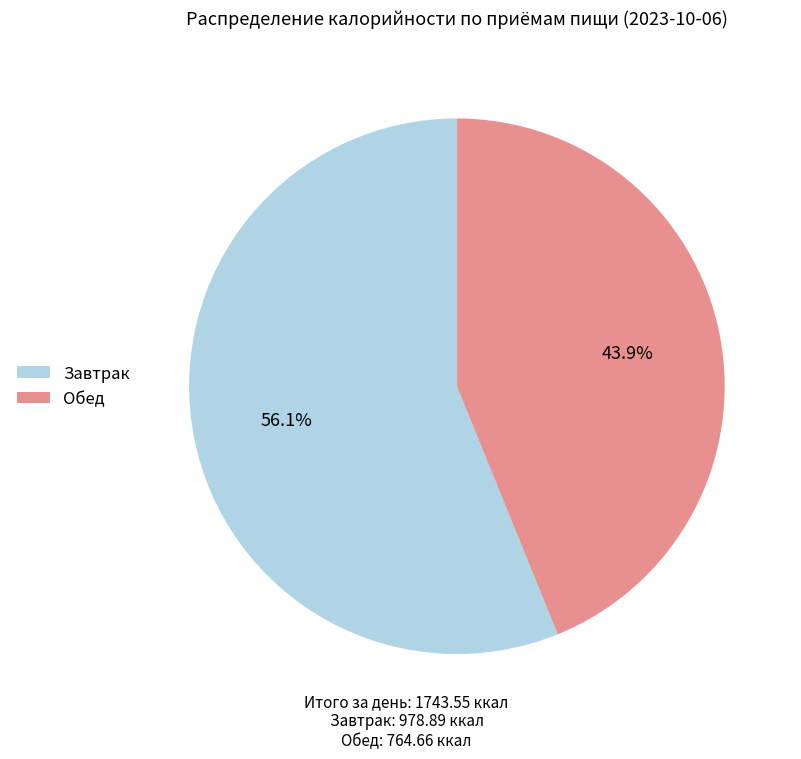

What percentage is NOT represented by Обед?

56.1%